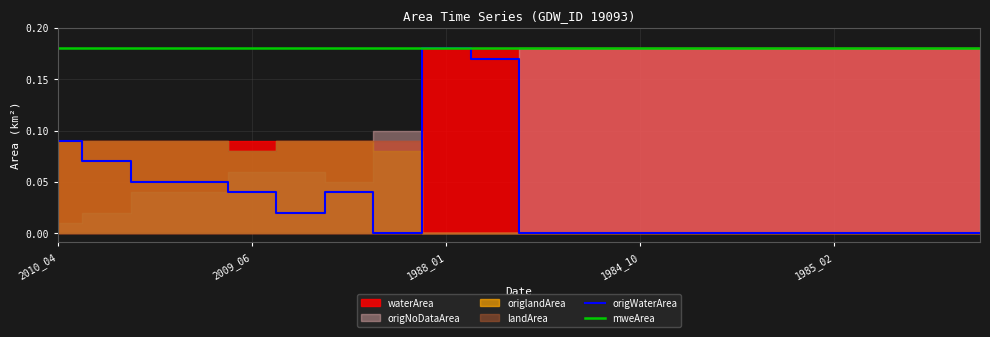

How many categories are shown in the chart?

20